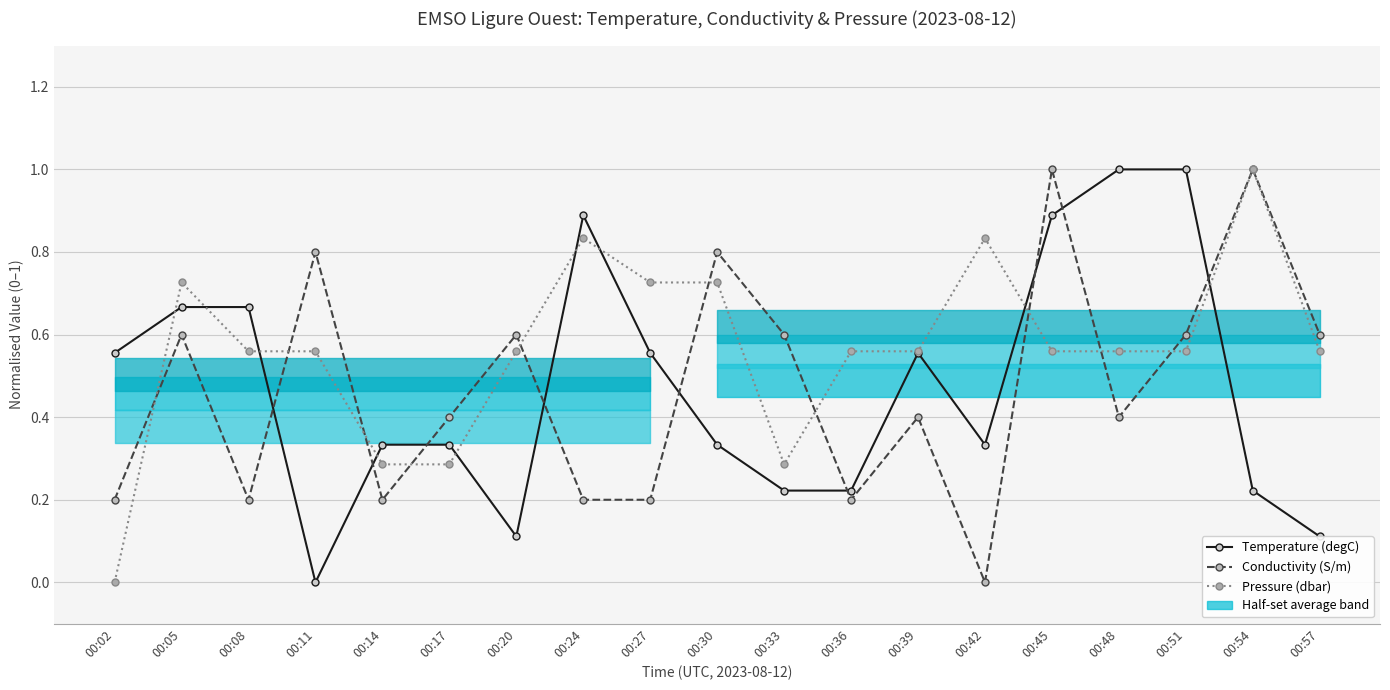

What is the spread (max minus min) of values at 00:17?

0.1